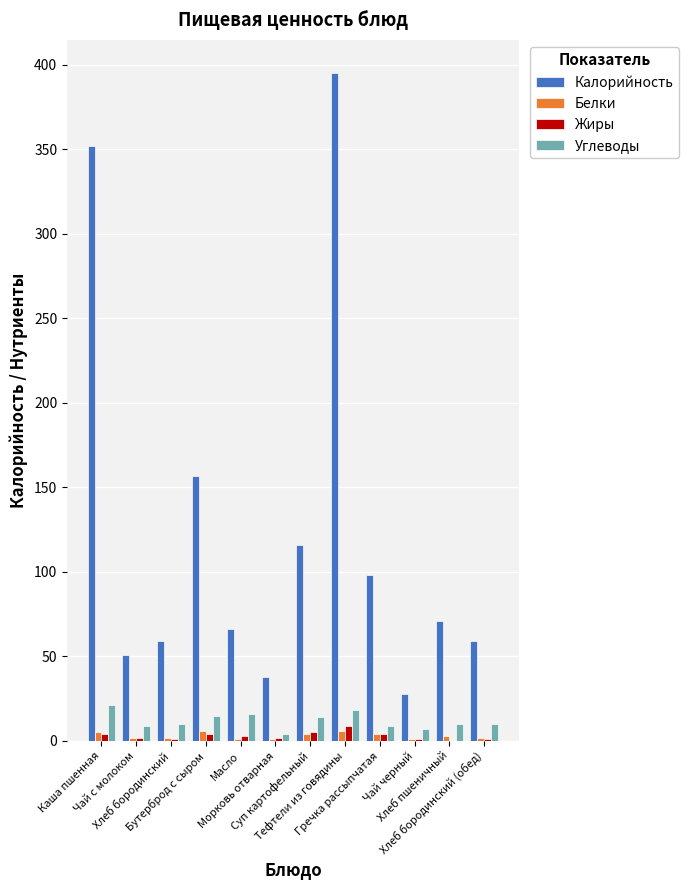

What is the minimum value for Белки?

1